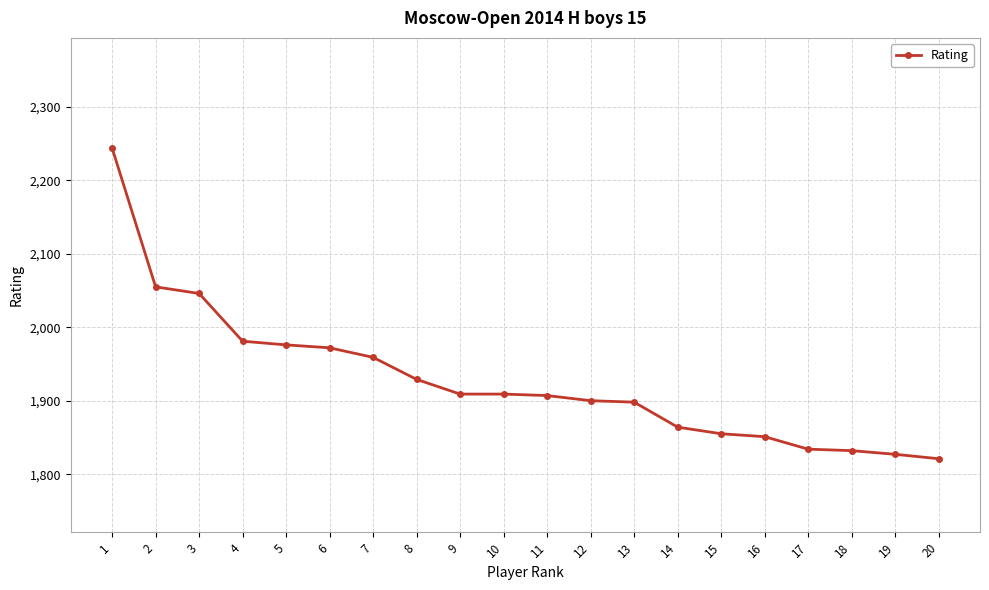

What is the value of the 16th point from the left?

1851